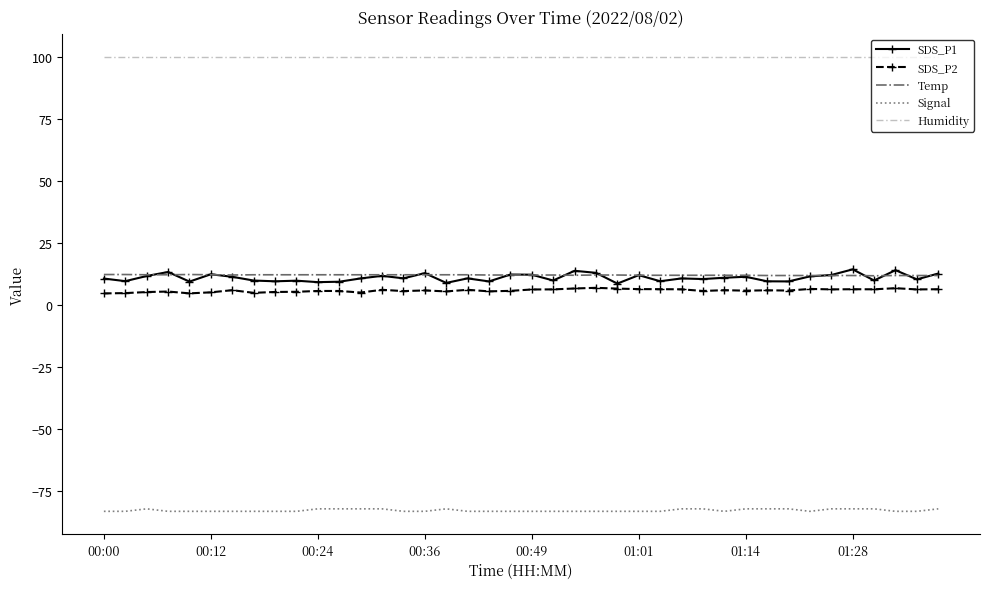

What is the maximum value shown in the chart?

99.9